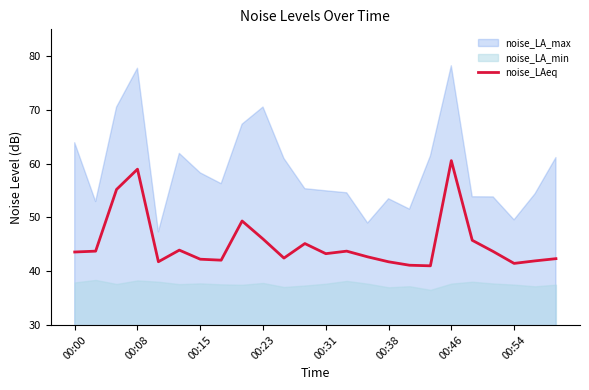

The noise_LAeq series shows 60.6 at 00:46. True or false?

True